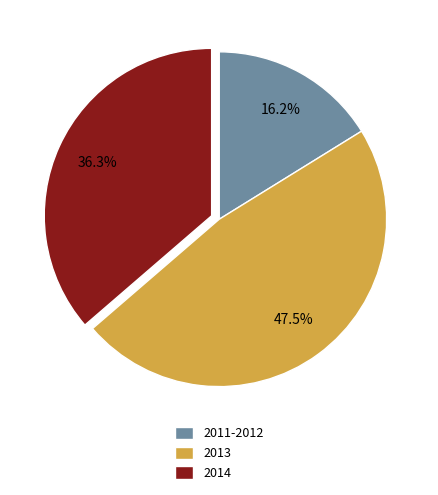

Between 2011-2012 and 2013, which is larger?

2013